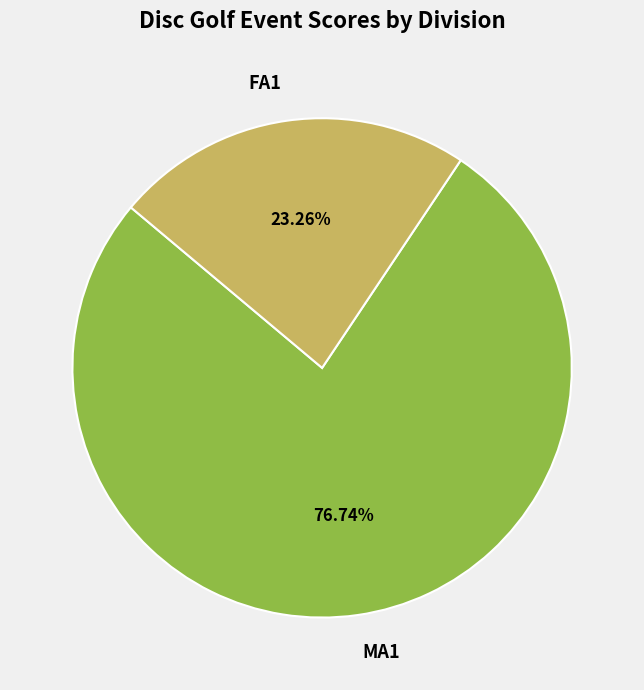

Does FA1 account for over 50% of the chart?

No